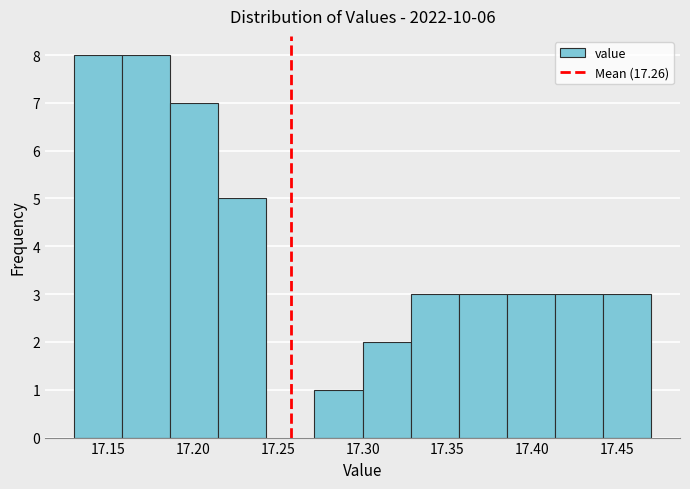

What is the height of the bar covering 17.185 to 17.215 on the x-axis? Neither the bar edges nor the heights are printed on the chart, so give them approximately, as read against the axes.

7